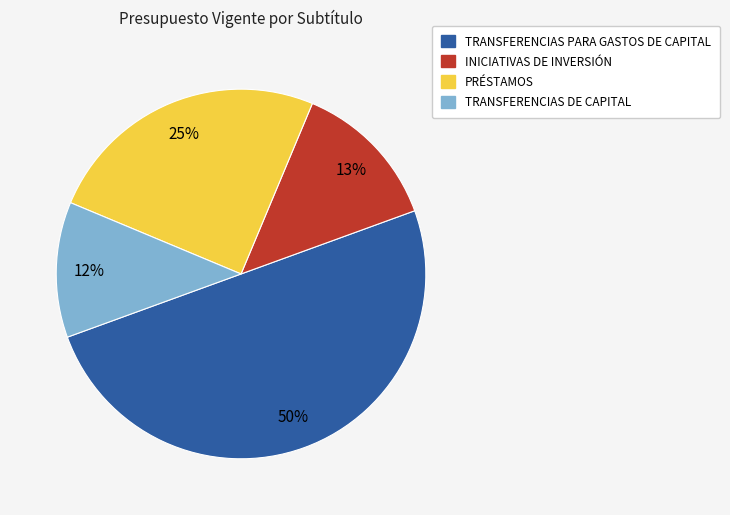

To the nearest percent, what portion does PRÉSTAMOS represent?

25%